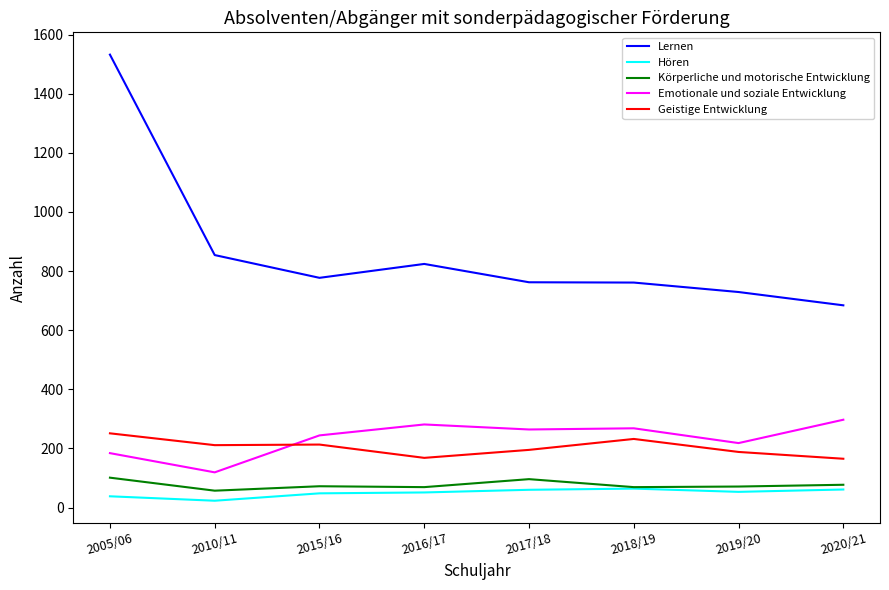

What are all the series names shown in the legend?

Lernen, Hören, Körperliche und motorische Entwicklung, Emotionale und soziale Entwicklung, Geistige Entwicklung